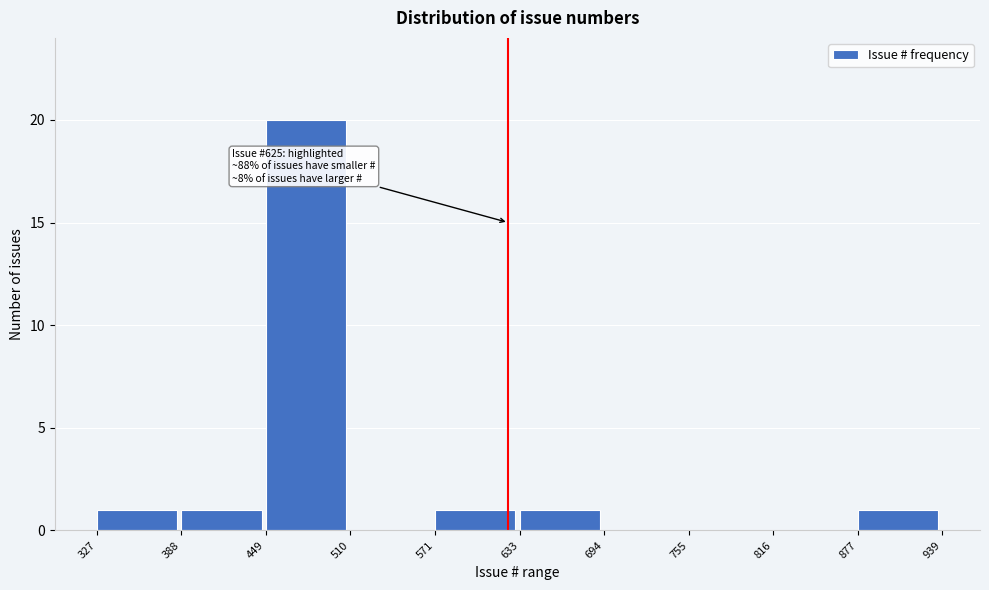

Over which range of the x-axis is the bar tallest?

449 to 510